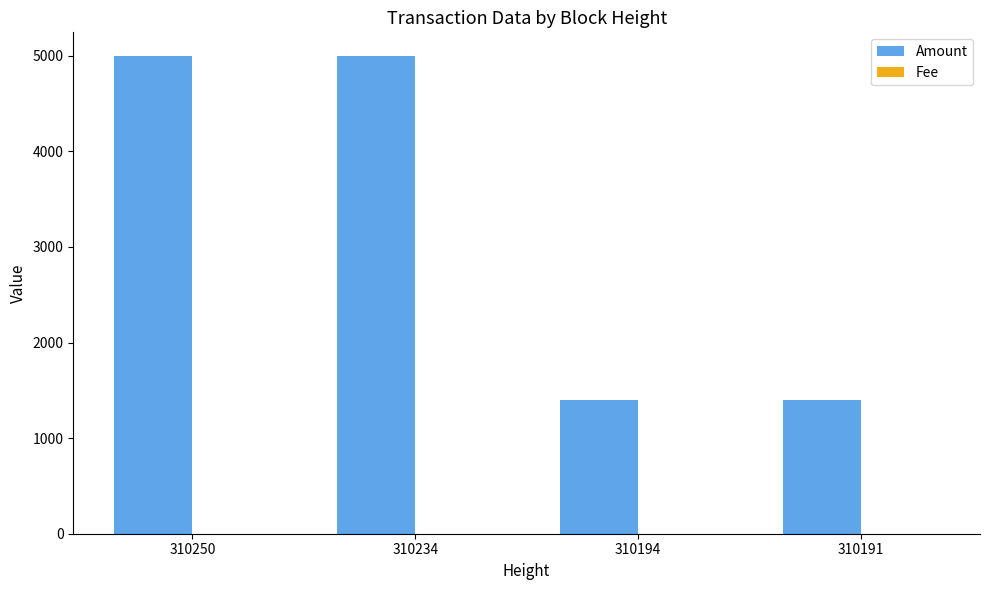

What is the total value across all series at 310194?

1395